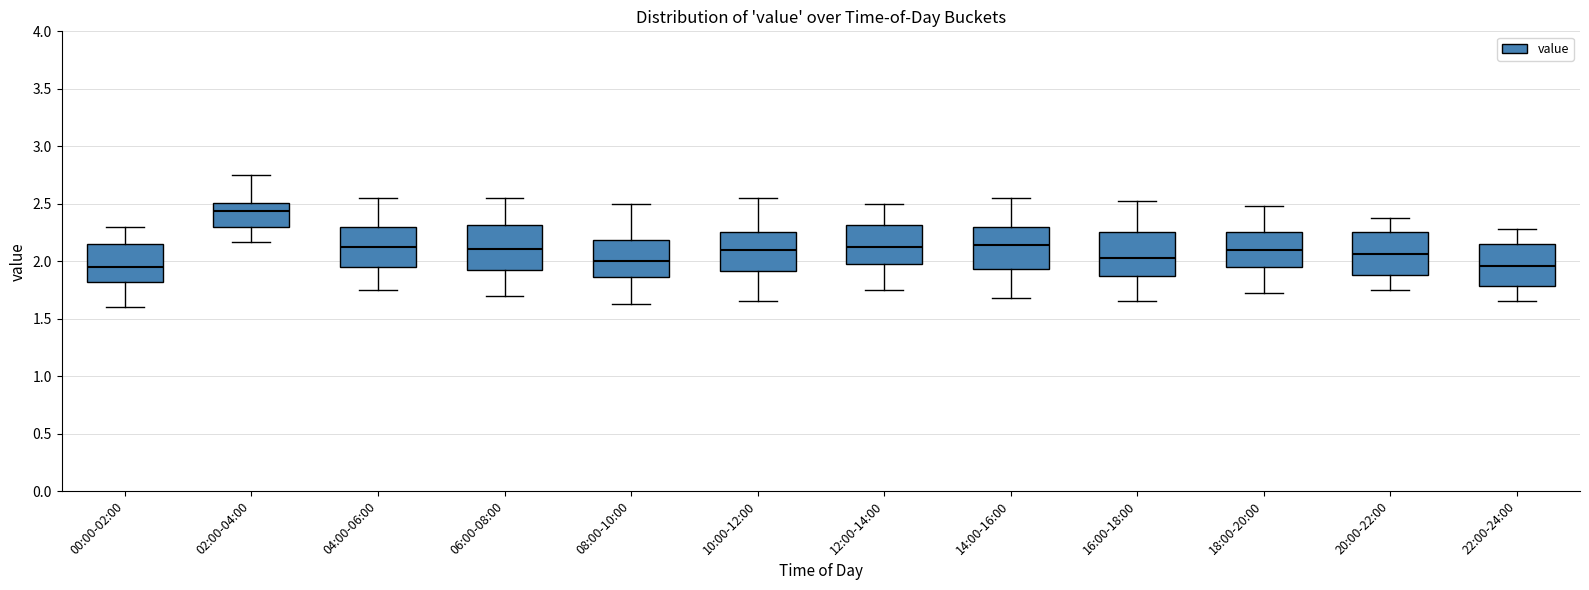

Where does the median line of the box for 02:00-04:00 sit on the y-axis? The values are not printed on the chart, so give them approximately, as read against the axis.

2.45